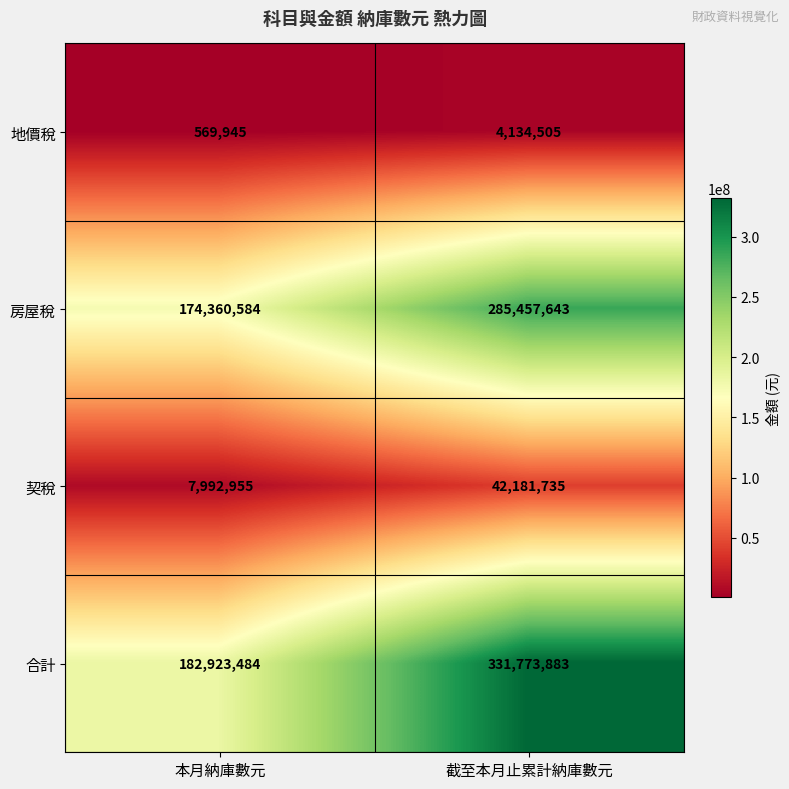

What value does the 房屋稅 series have at 本月納庫數元, to the nearest 10?

174360580